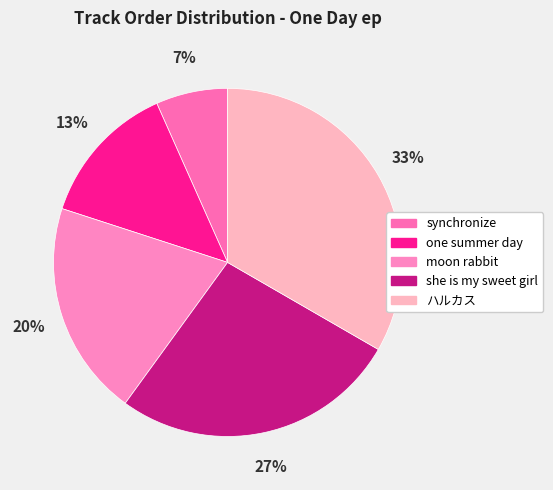

Which category has the smallest portion of the pie?

synchronize